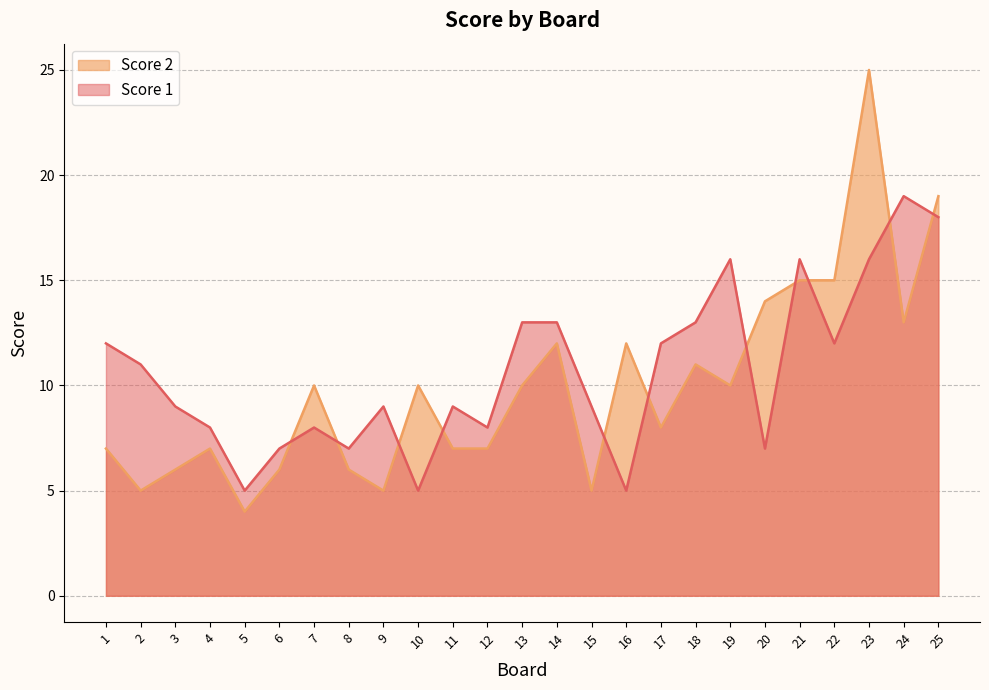

How many intersections are there between Score 1 and Score 2?

11